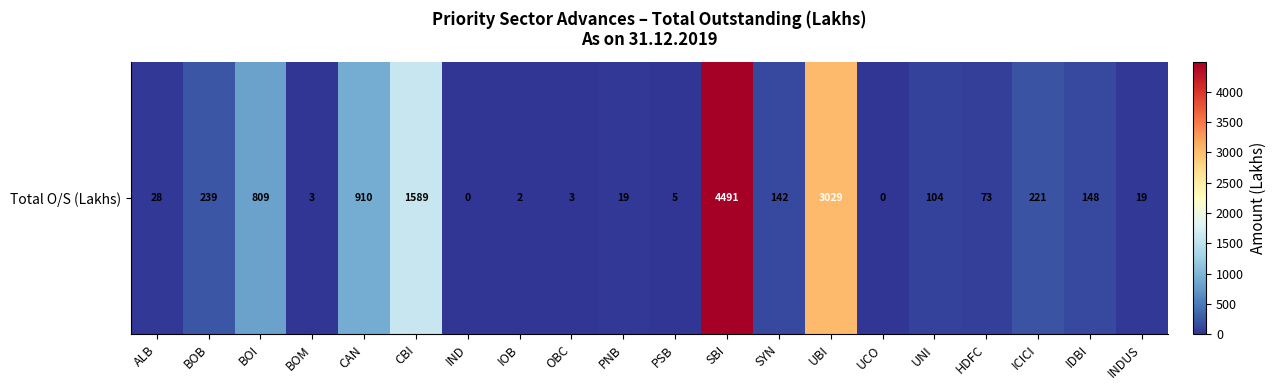

Count the number of data series in this chart.

1